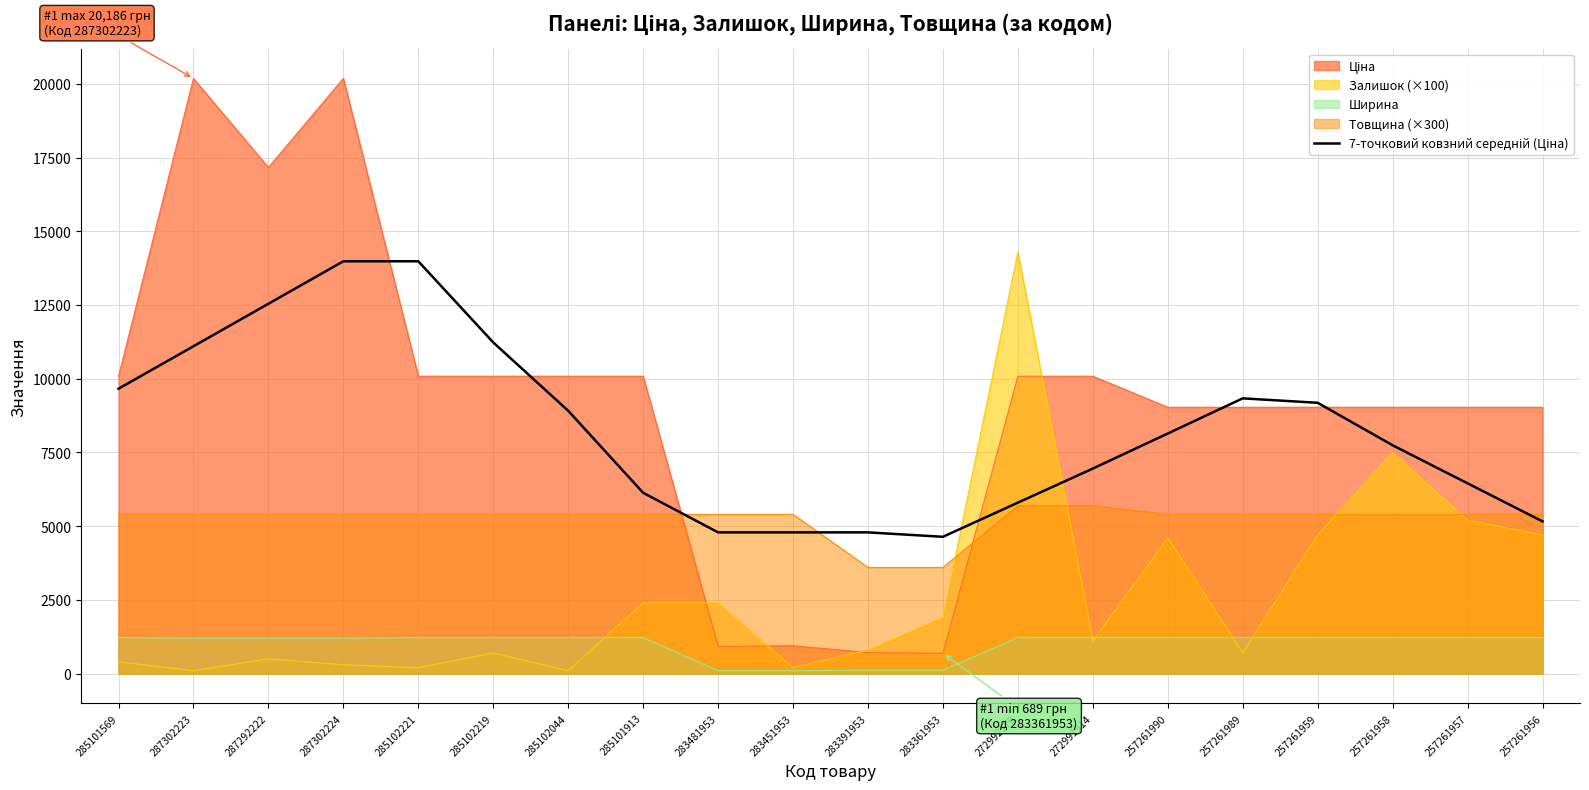

Is it true that Товщина (×300) equals 5400.0 at 285101569?

True